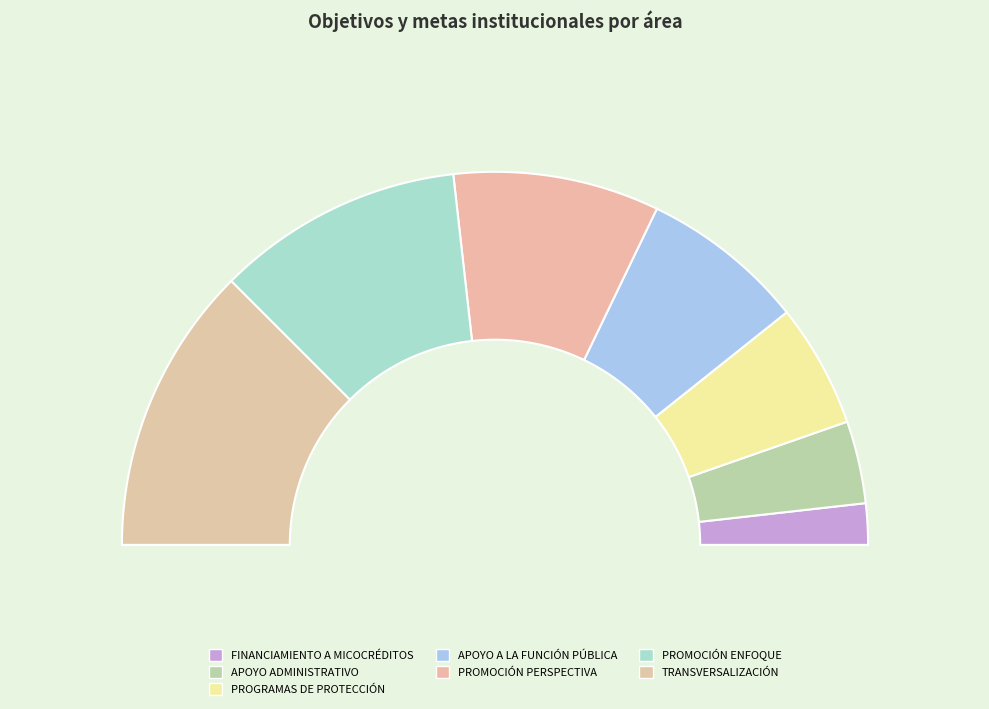

Is PROMOCIÓN INTEGRAL (TRANSVERSALIZACIÓN) the majority of the pie?

No